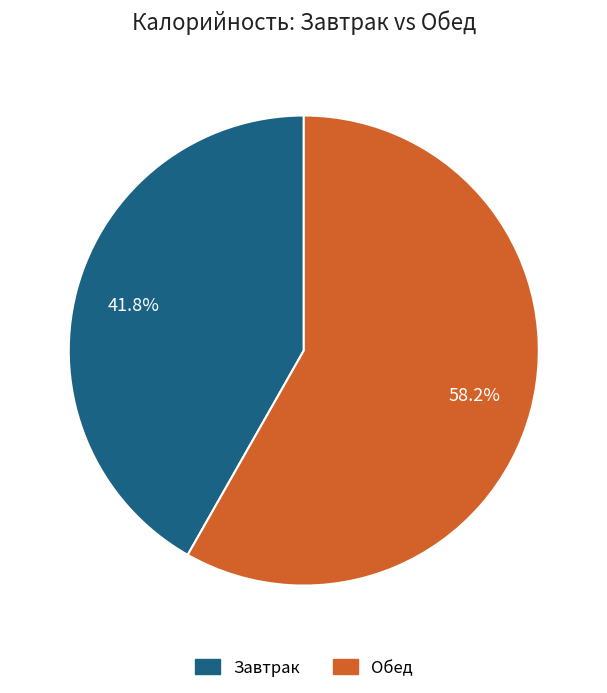

To the nearest percent, what is the difference between the largest and smallest slice percentages?

16%